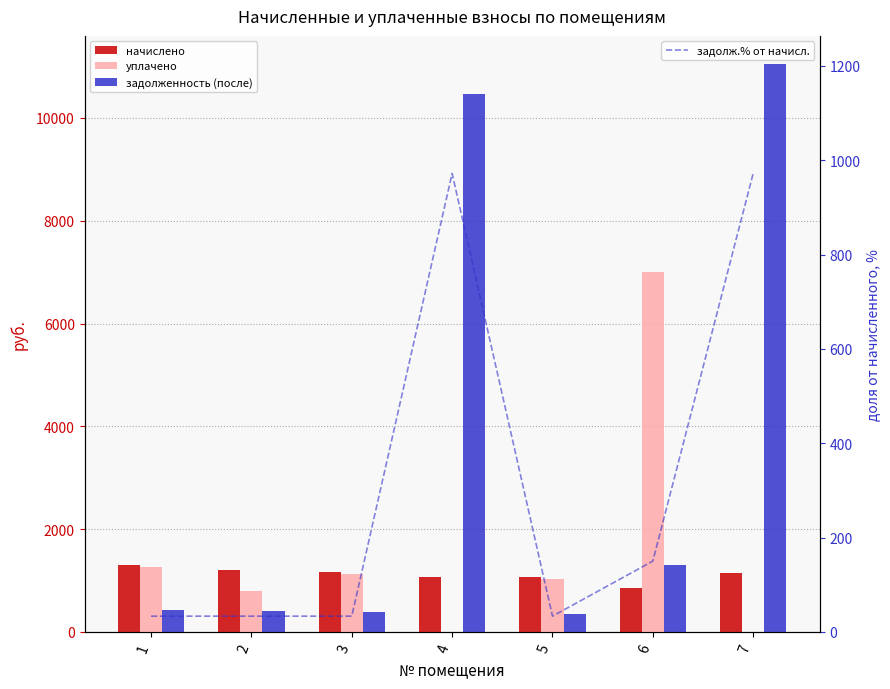

Rank the categories by задолженность (после) value from lowest to highest.

5, 3, 2, 1, 6, 4, 7